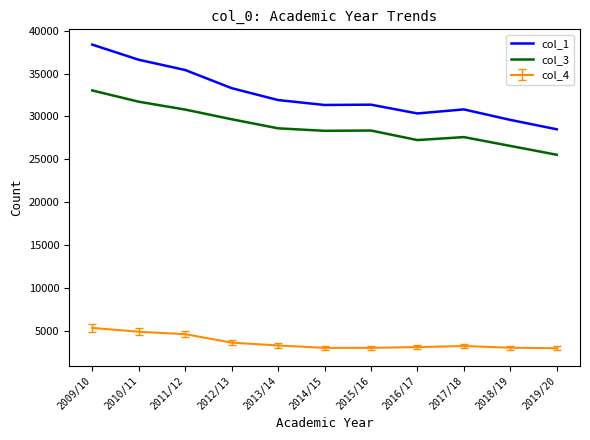

What is the approximate value of col_3 at 2012/13, to the nearest 50?

29650